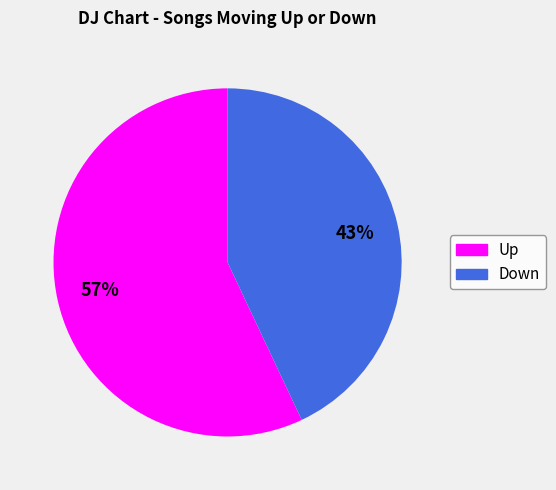

Does any single category account for the majority?

Yes